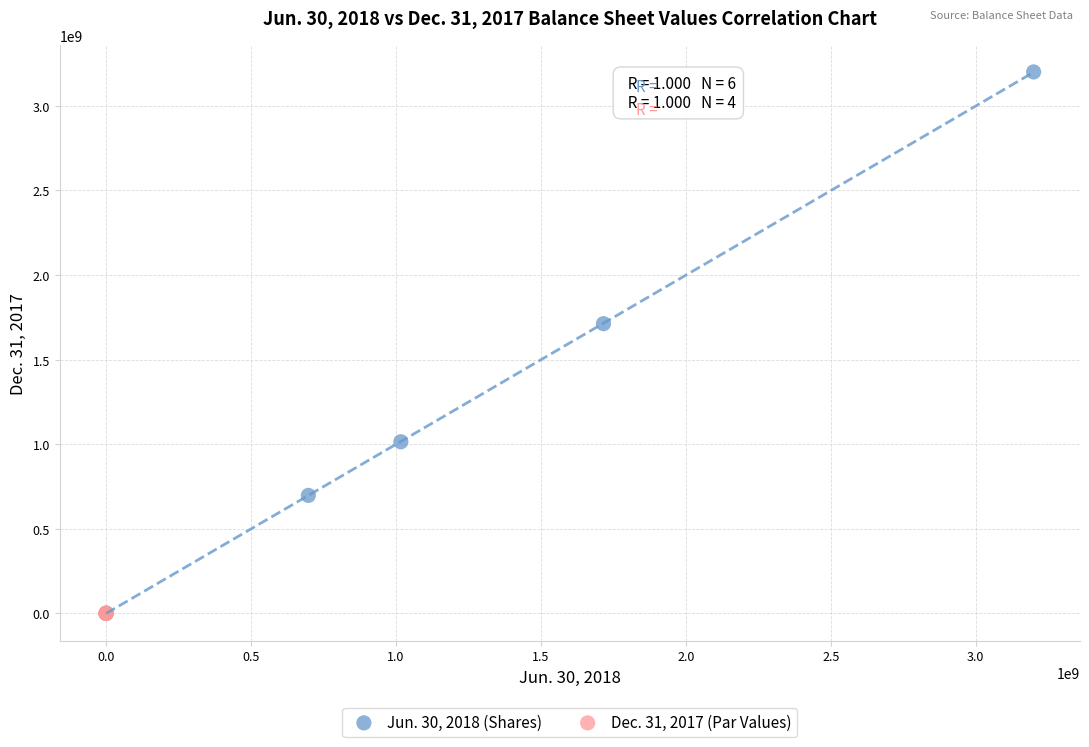

Which series reaches the maximum Y coordinate?

Jun. 30, 2018 (Shares)